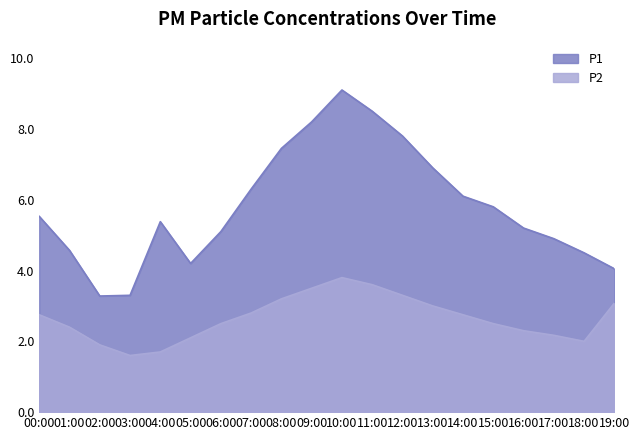

Reading left to right, list all the values displayed in this chart.

P1: 00:00=5.5	01:00=4.6	02:00=3.3	03:00=3.3	04:00=5.4	05:00=4.2	06:00=5.1	07:00=6.3	08:00=7.5	09:00=8.2	10:00=9.1	11:00=8.5	12:00=7.8	13:00=6.9	14:00=6.1	15:00=5.8	16:00=5.2	17:00=4.9	18:00=4.5	19:00=4.0
P2: 00:00=2.8	01:00=2.4	02:00=1.9	03:00=1.6	04:00=1.7	05:00=2.1	06:00=2.5	07:00=2.8	08:00=3.2	09:00=3.5	10:00=3.8	11:00=3.6	12:00=3.3	13:00=3.0	14:00=2.8	15:00=2.5	16:00=2.3	17:00=2.2	18:00=2.0	19:00=3.1